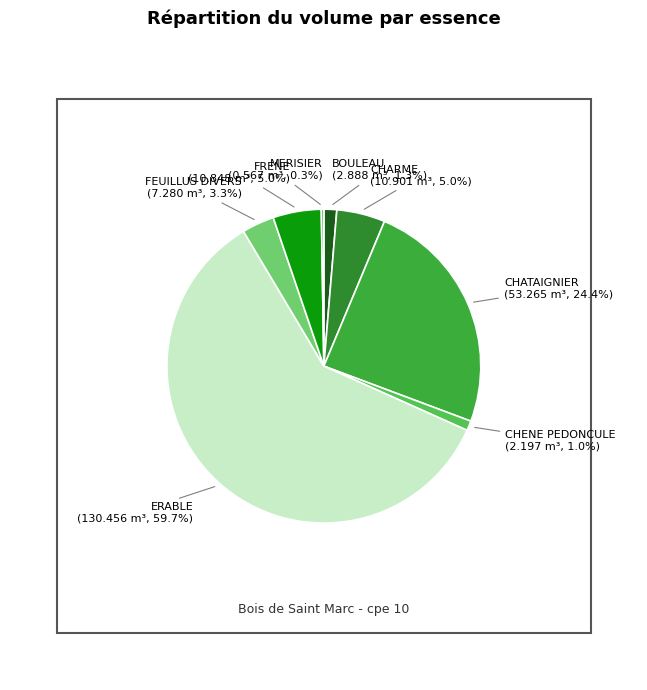

What is the largest slice in the pie chart?

ERABLE